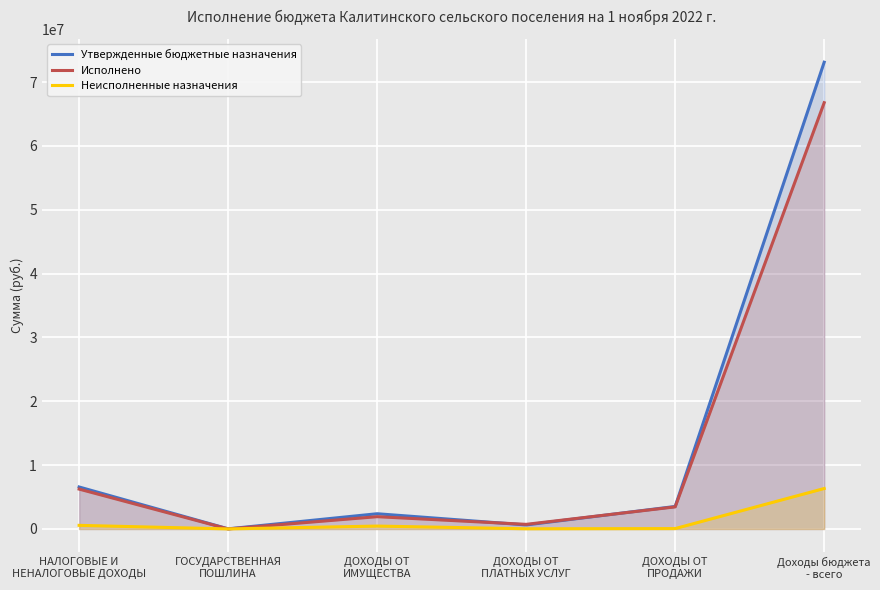

What value does the Утвержденные бюджетные назначения series have at ДОХОДЫ ОТ
ПРОДАЖИ?

3530000.0